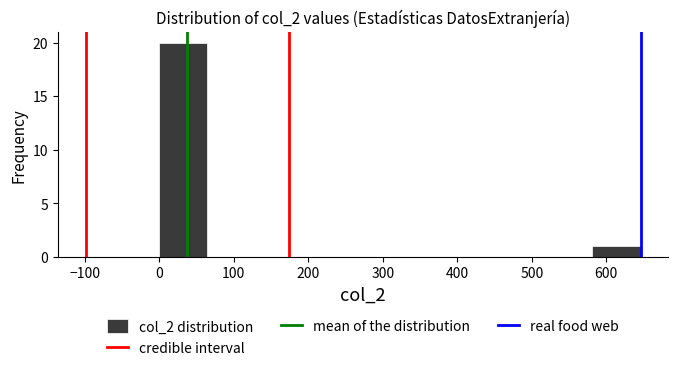

Over which range of the x-axis is the bar tallest?

0 to 60